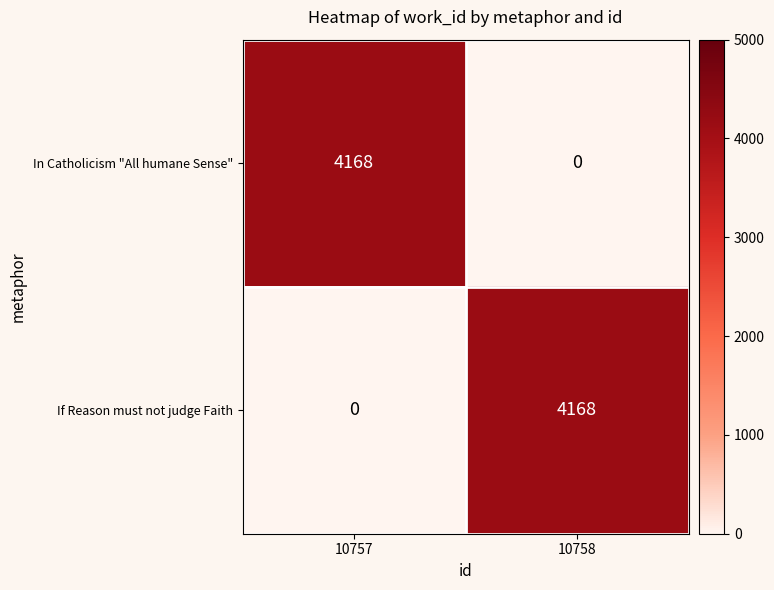

Rank the series at 10757 from highest to lowest value.

In Catholicism "All humane Sense", If Reason must not judge Faith